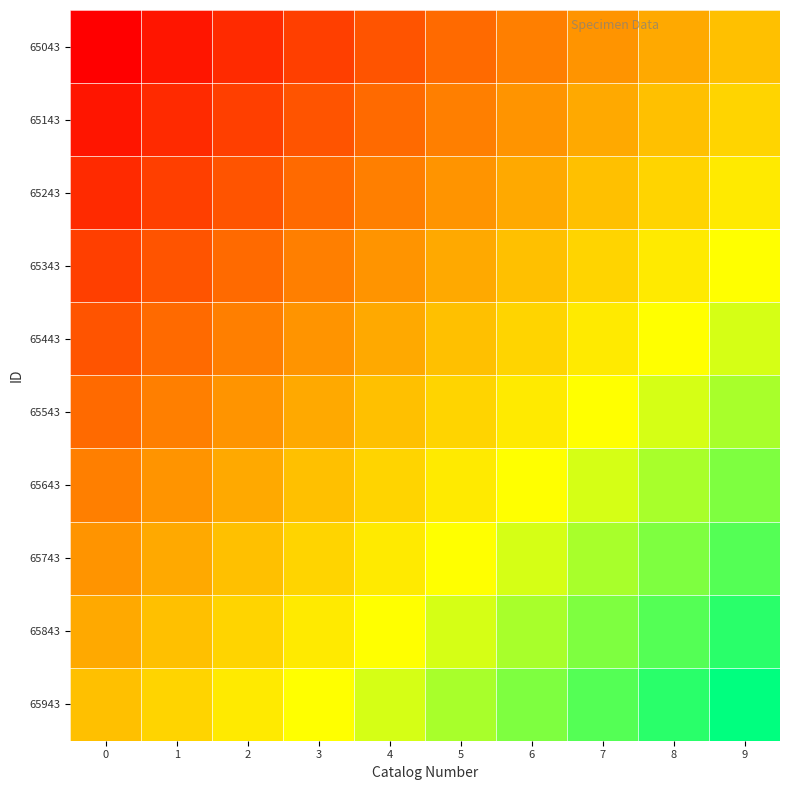

Which series has the largest total across all categories?

65943